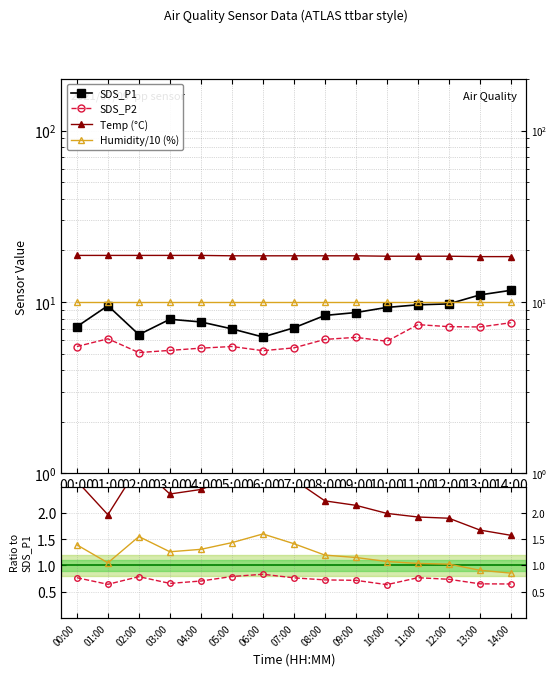

In SDS_P1, how many points are higher than both neighbors (excluding endpoints)?

2